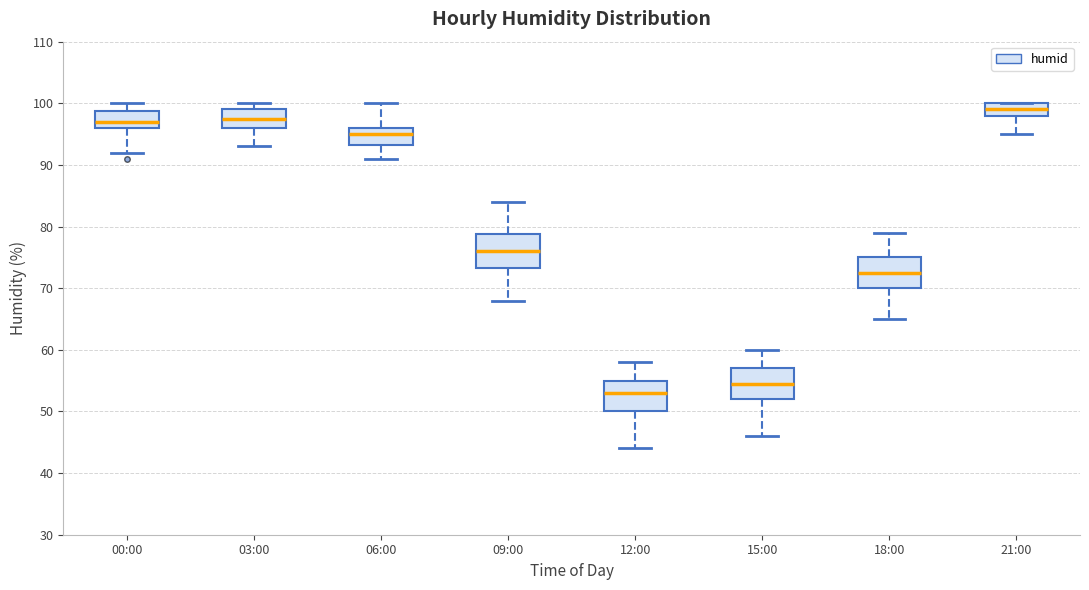

Reading left to right, read every box against the y-axis: the position of its median line, the range the box covers, and the ends of its whiskers. The values are not printed on the chart, so give them approximately, as read against the axis.

00:00: median 97, box 96 to 99, whiskers 92 to 100
03:00: median 98, box 96 to 99, whiskers 93 to 100
06:00: median 95, box 93 to 96, whiskers 91 to 100
09:00: median 76, box 73 to 79, whiskers 68 to 84
12:00: median 53, box 50 to 55, whiskers 44 to 58
15:00: median 55, box 52 to 57, whiskers 46 to 60
18:00: median 73, box 70 to 75, whiskers 65 to 79
21:00: median 99, box 98 to 100, whiskers 95 to 100